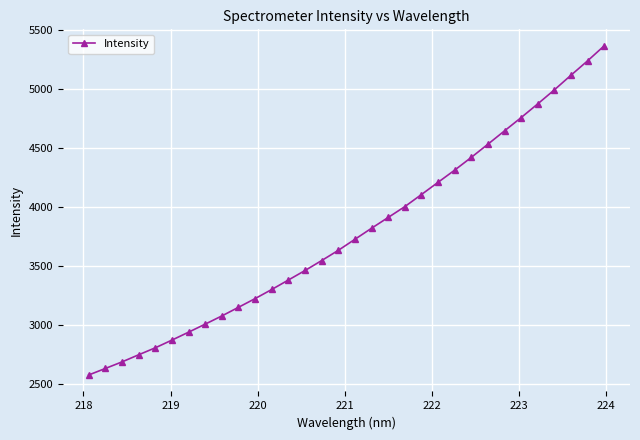

Reading left to right, list all the values displayed in this chart.

2579.6	2634.8	2690.3	2750.5	2809.7	2874.9	2941.9	3010.2	3079.5	3152.5	3226.3	3303.5	3383.5	3464.1	3548.3	3634.7	3728.2	3821.9	3913.0	4004.8	4107.1	4210.5	4313.8	4421.6	4533.1	4646.2	4758.5	4874.6	4993.3	5117.2	5238.9	5366.0